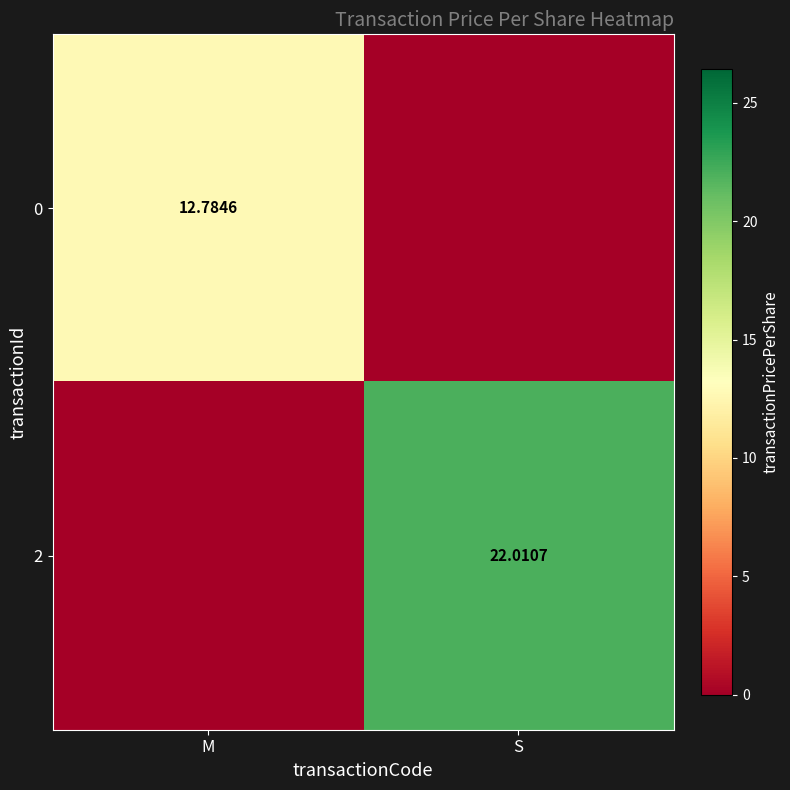

List the series in order of their peak value, highest first.

2, 0